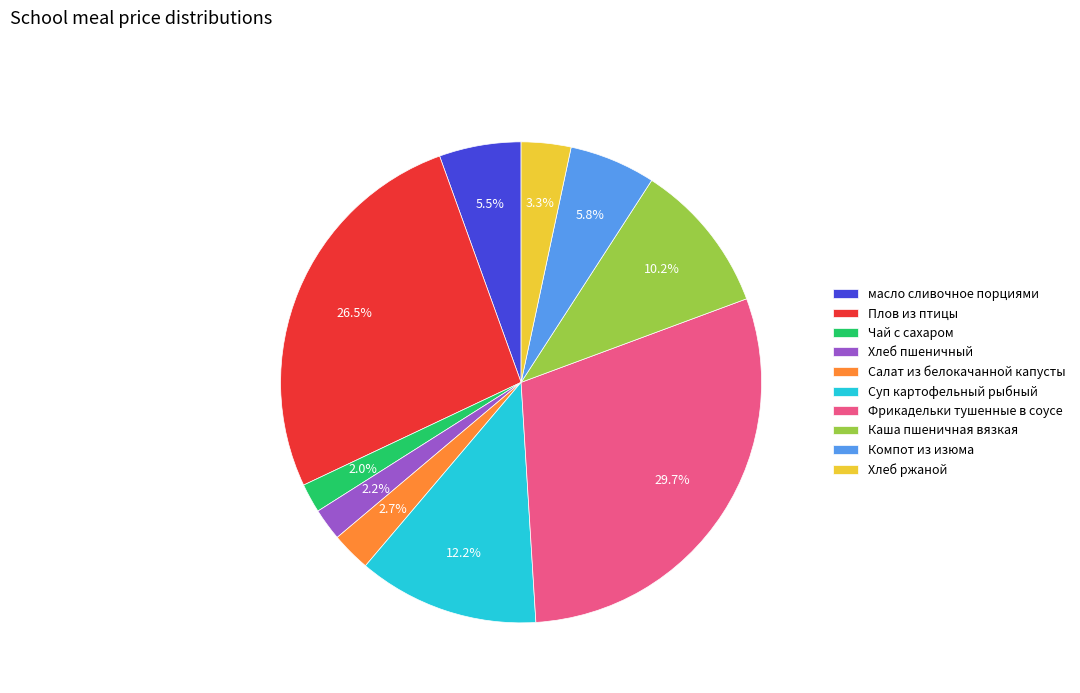

Combined, do Хлеб ржаной and масло сливочное порциями account for over 50%?

No